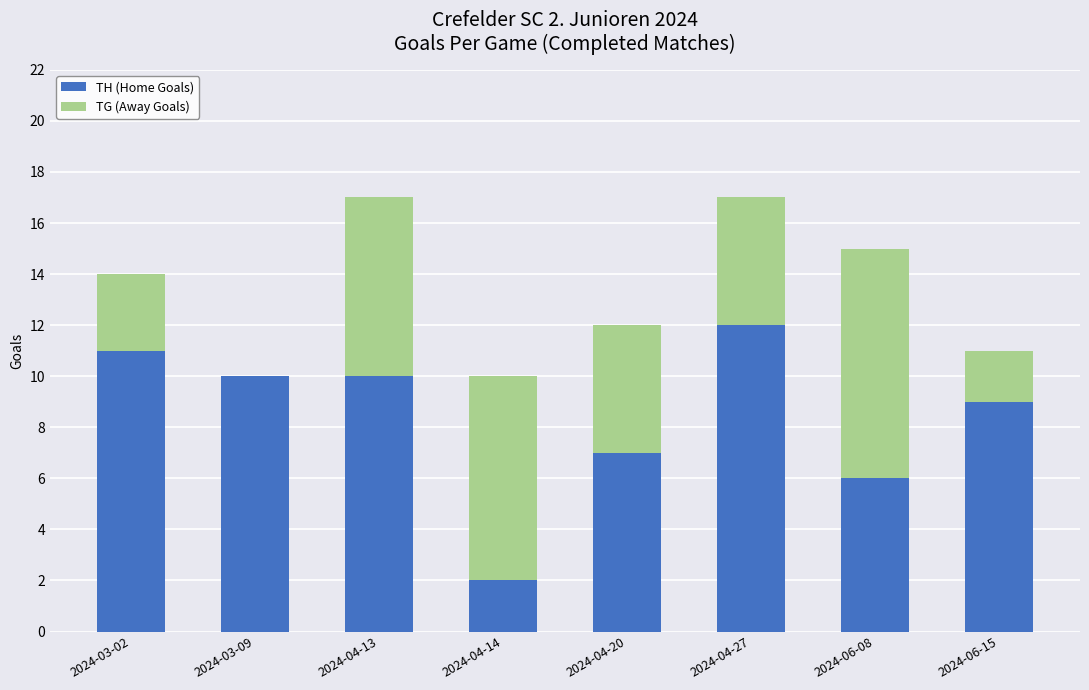

Reading left to right, what are the values for TH (Home Goals)?

2024-03-02=11	2024-03-09=10	2024-04-13=10	2024-04-14=2	2024-04-20=7	2024-04-27=12	2024-06-08=6	2024-06-15=9